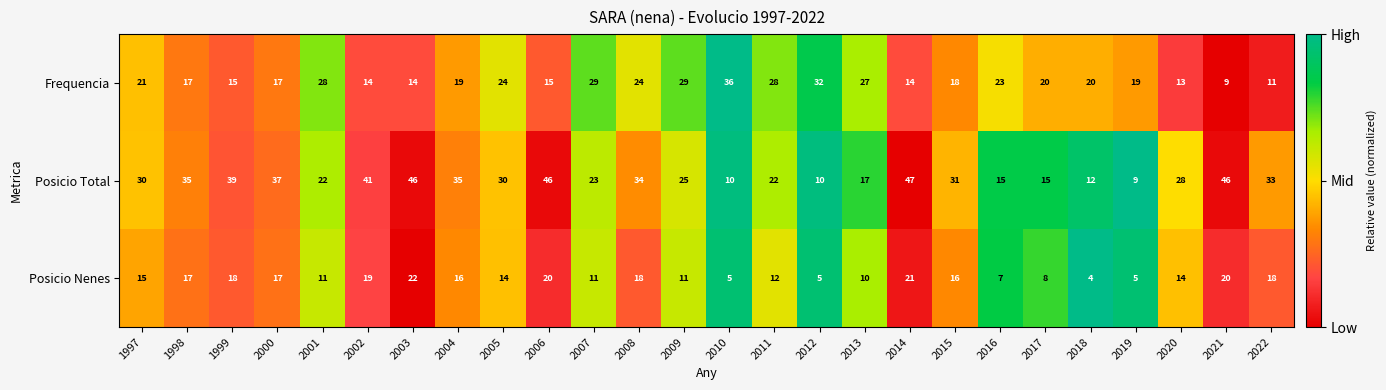

Read the Posicio Nenes value at 2002.

19